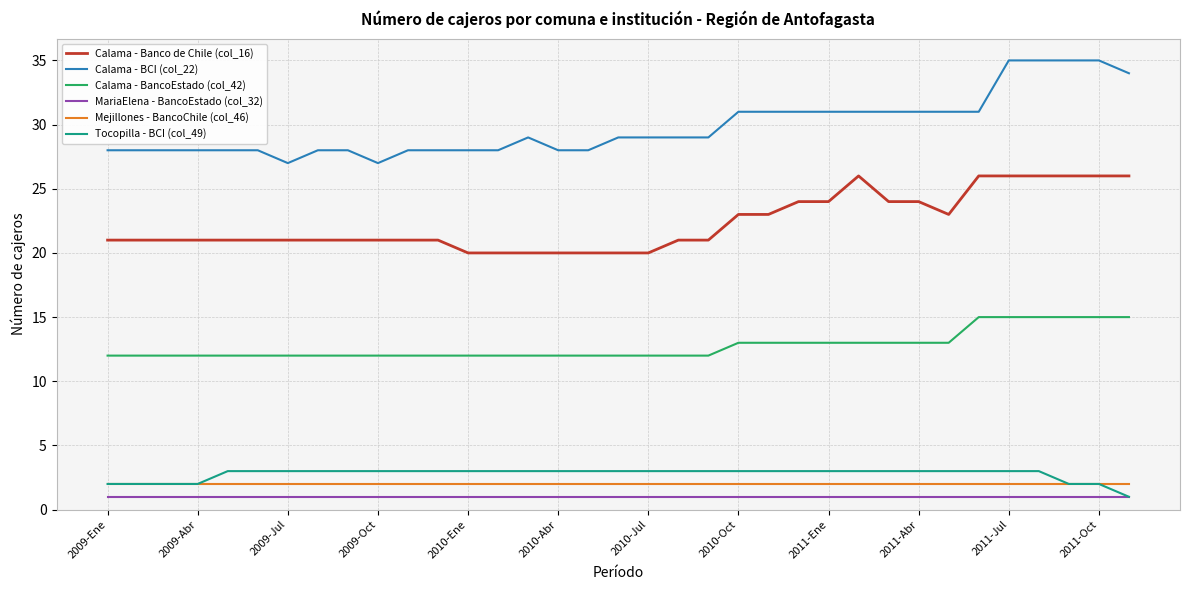

Which series has the widest spread of values?

Calama - BCI (col_22)